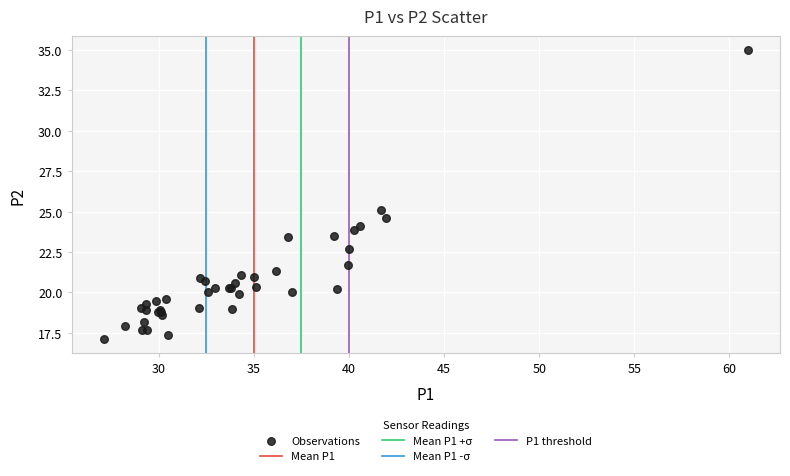

What Y value in the scatter plot is closest to 26?

25.1